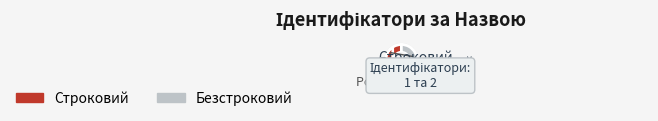

How much of the chart is everything except Безстроковий?

33.3%